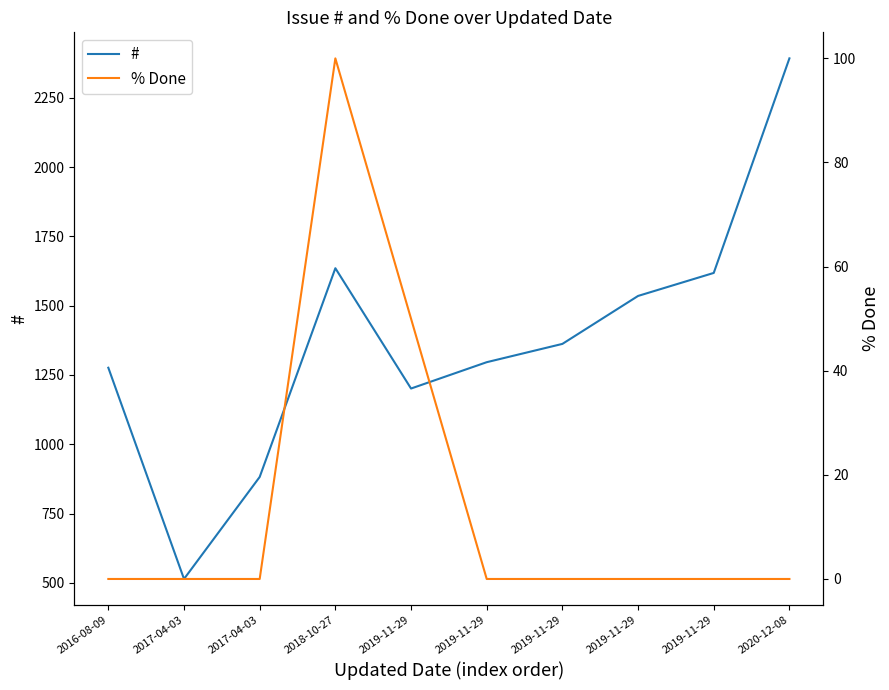

What is the greatest value displayed?

2392